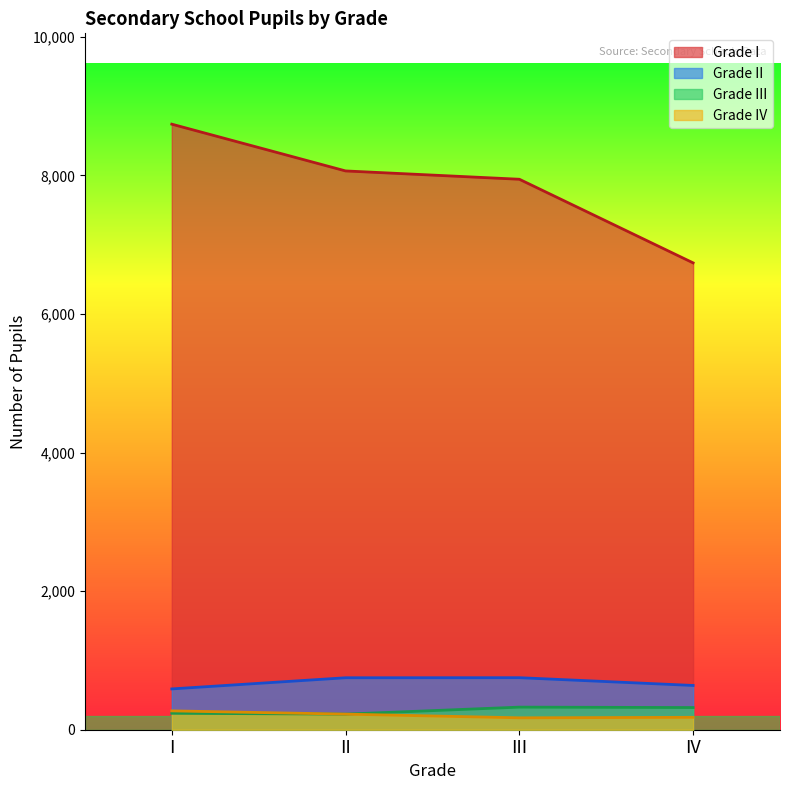

Reading left to right, list all the values displayed in this chart.

Grade I: I=8740	II=8065	III=7945	IV=6738
Grade II: I=589	II=750	III=751	IV=639
Grade III: I=237	II=225	III=326	IV=320
Grade IV: I=272	II=225	III=172	IV=179